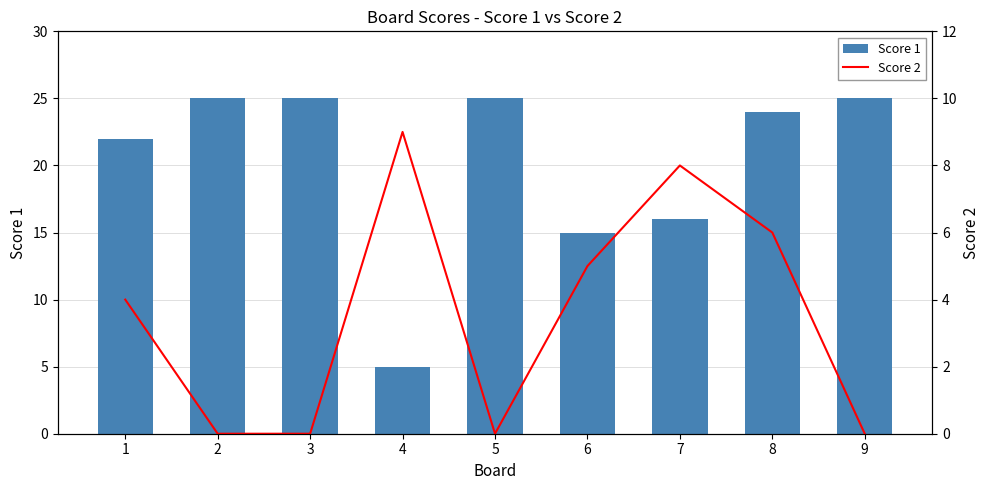

What is the value of the Score 1 bar at the 3rd from the left?

25